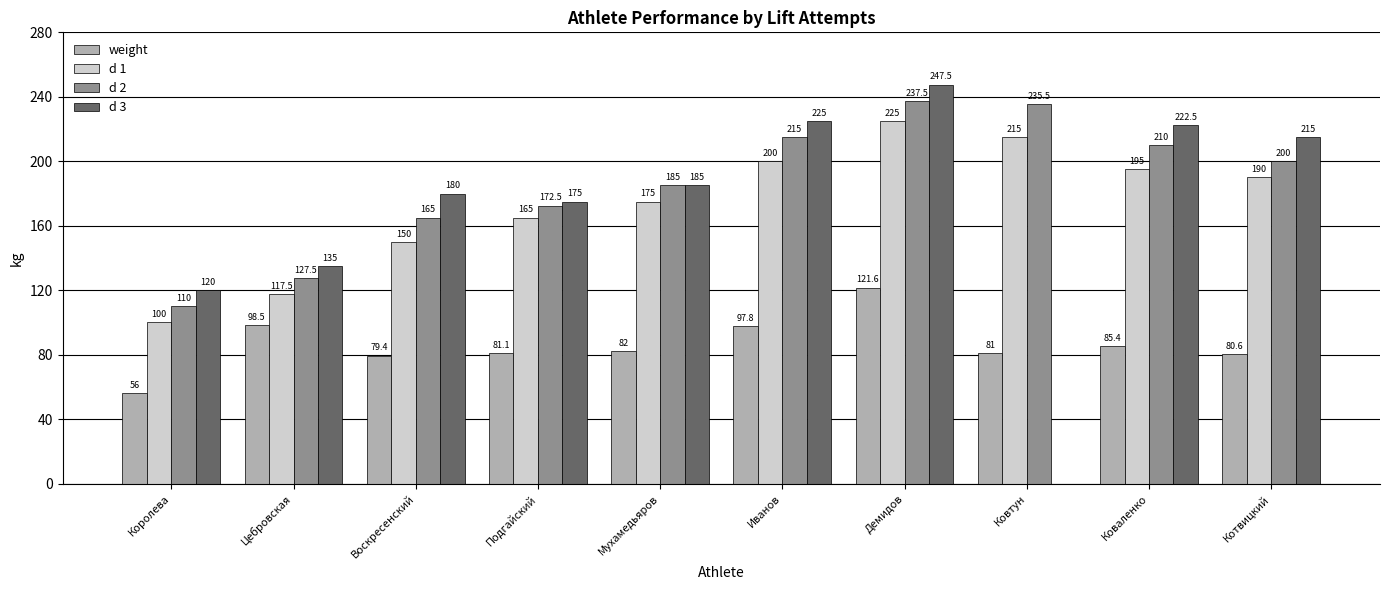

What is the approximate value of d 1 at Ковтун?

215.0